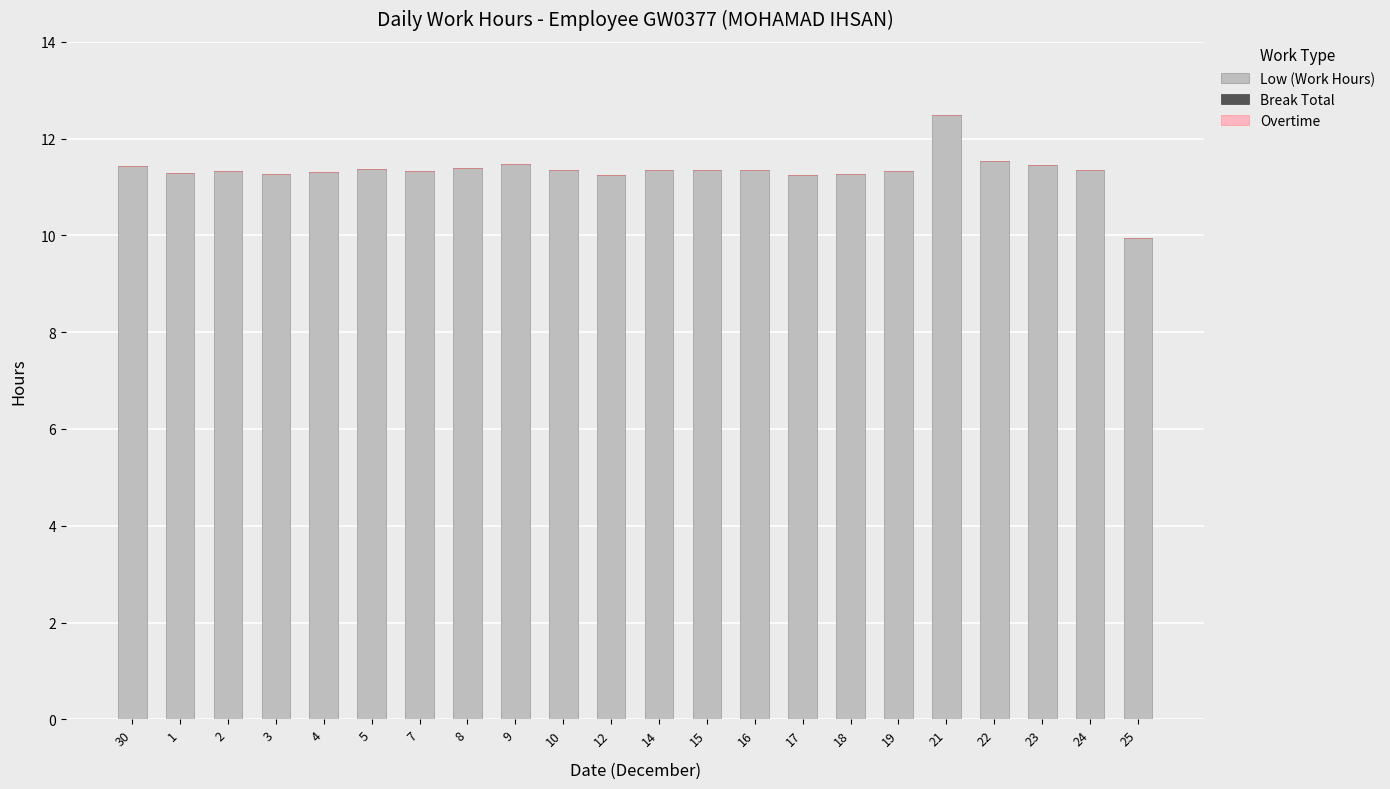

True or false: the data shows 5.2 at 16.

False